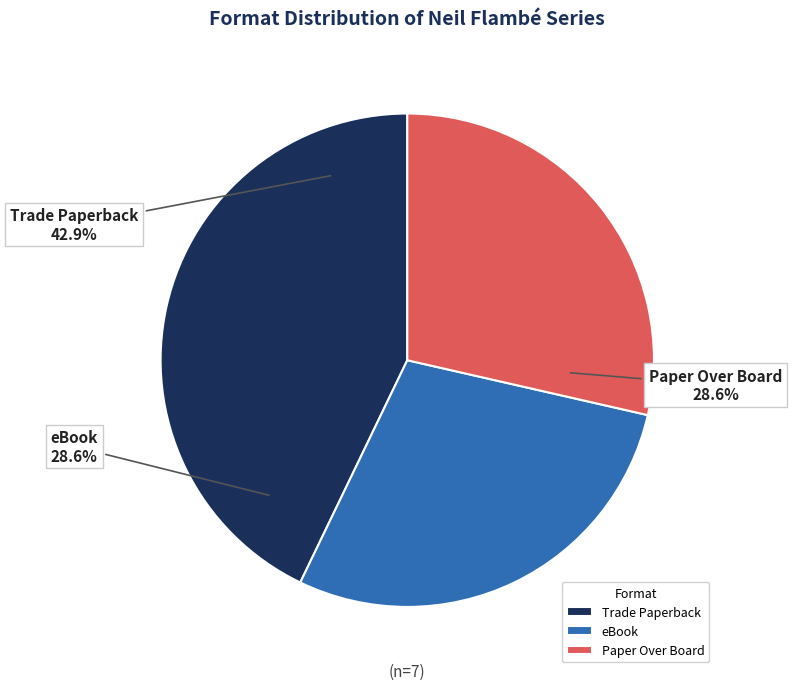

Which slice is the smallest?

eBook